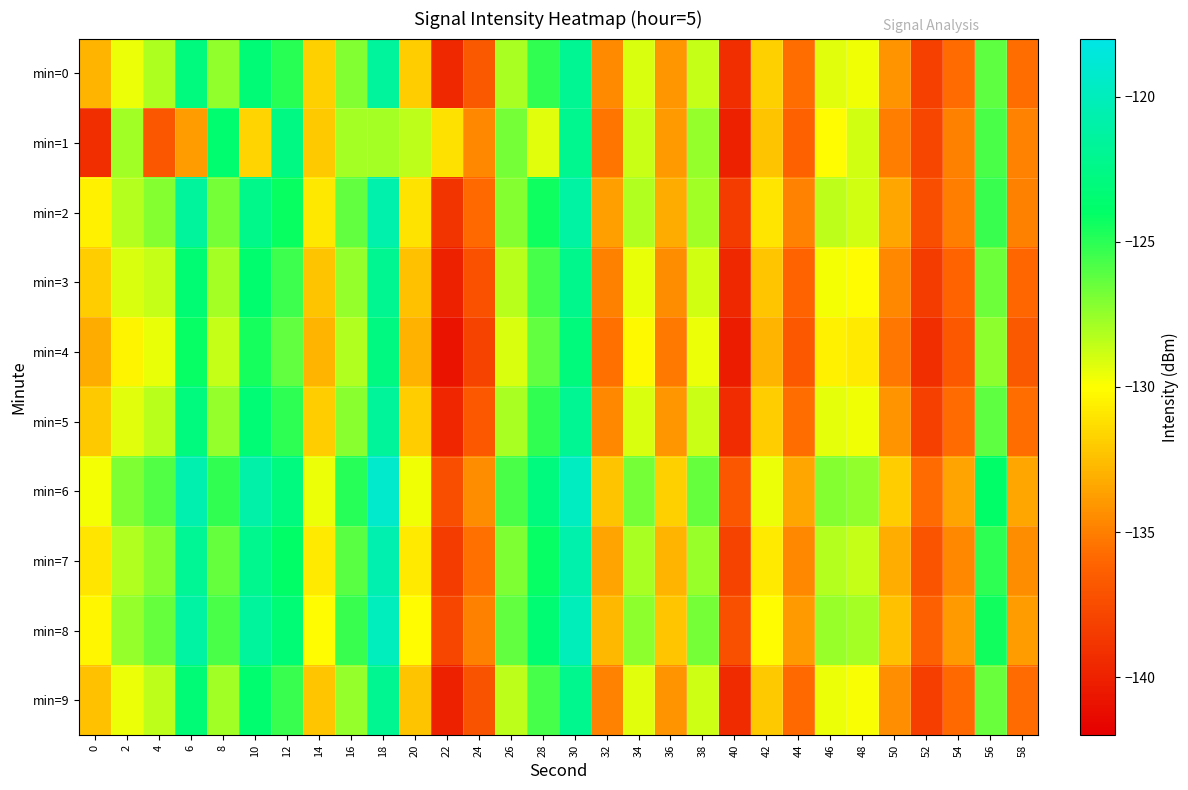

What is the spread (max minus min) of values at 56?

3.4